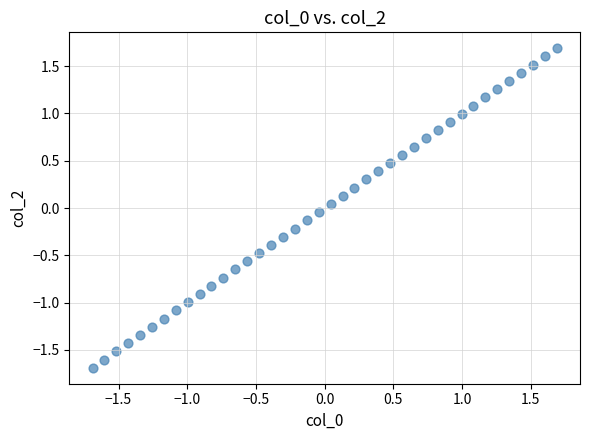

What is the range of Y values (max minus min)?

3.4